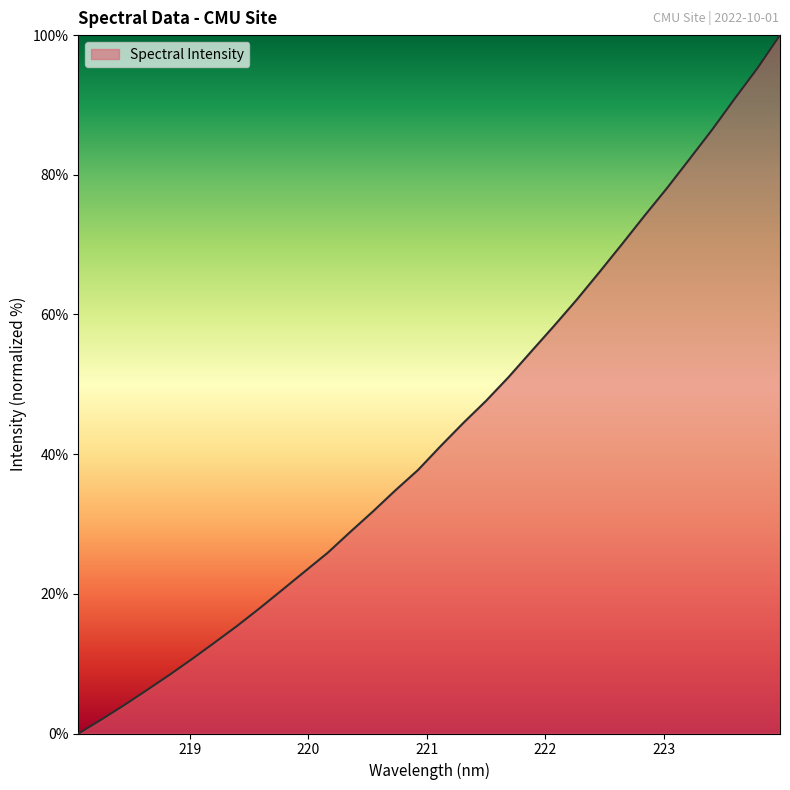

What is the difference between the maximum and minimum values?

100.0